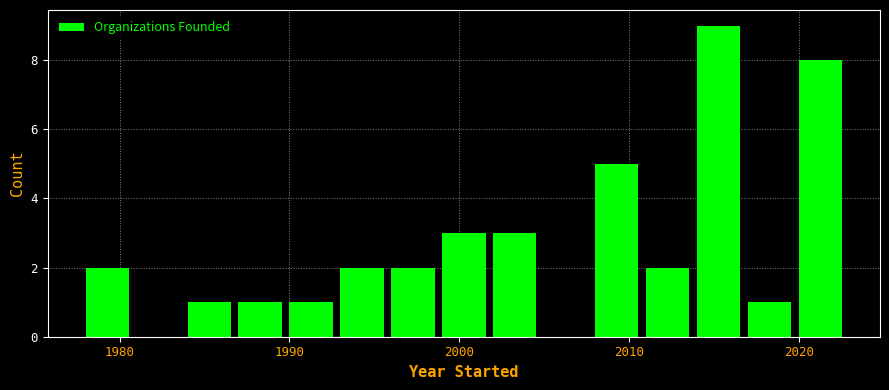

Around what value on the x-axis is the tallest bar? Give the approximate position of its centre, as read against the axis.

2015